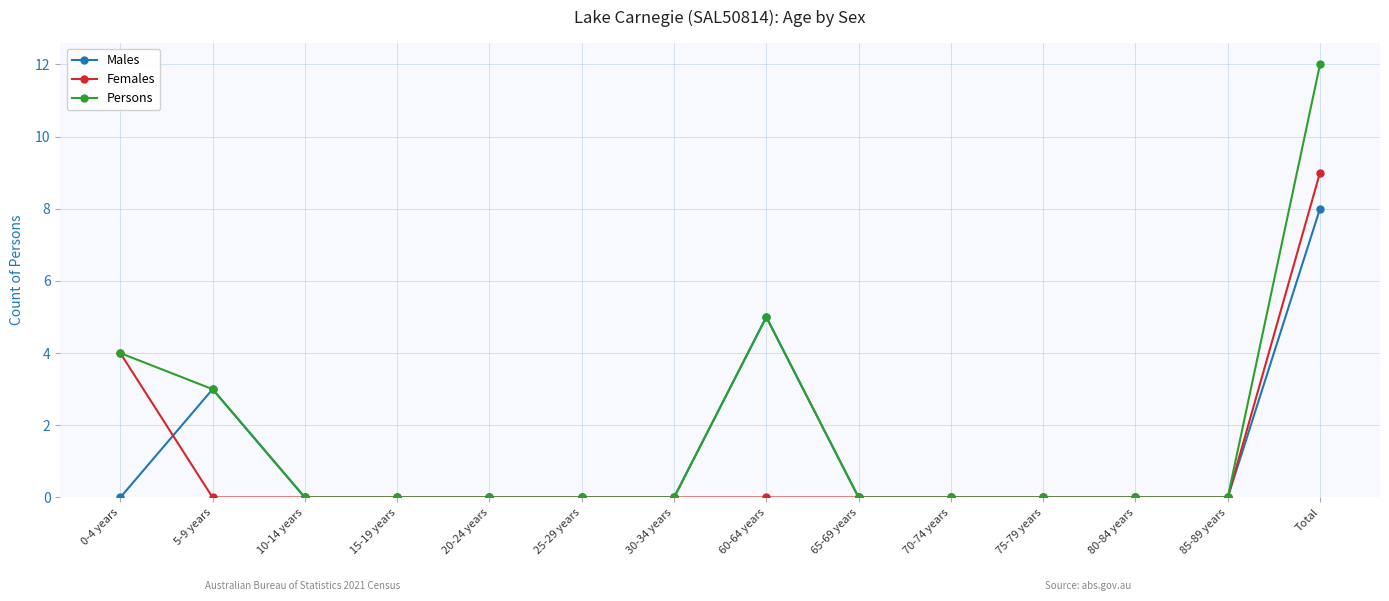

What is the spread (max minus min) of values at 60-64 years?

5